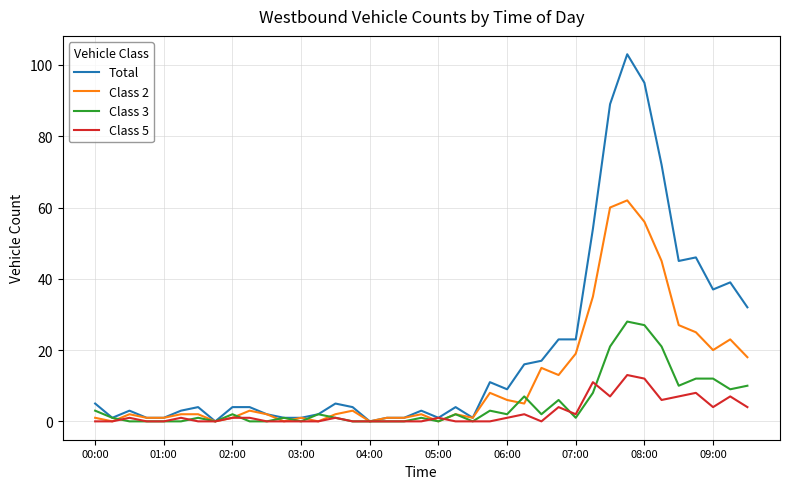

Which series has the largest total across all categories?

Total